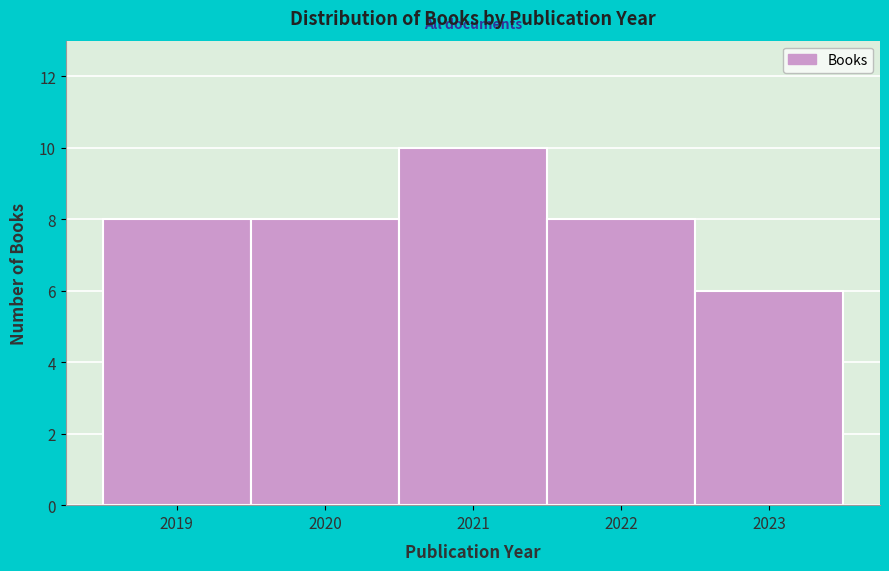

How tall is the bar that spans 2022.5 to 2023.5 on the x-axis? The values are not printed on the chart, so give them approximately, as read against the axis.

6